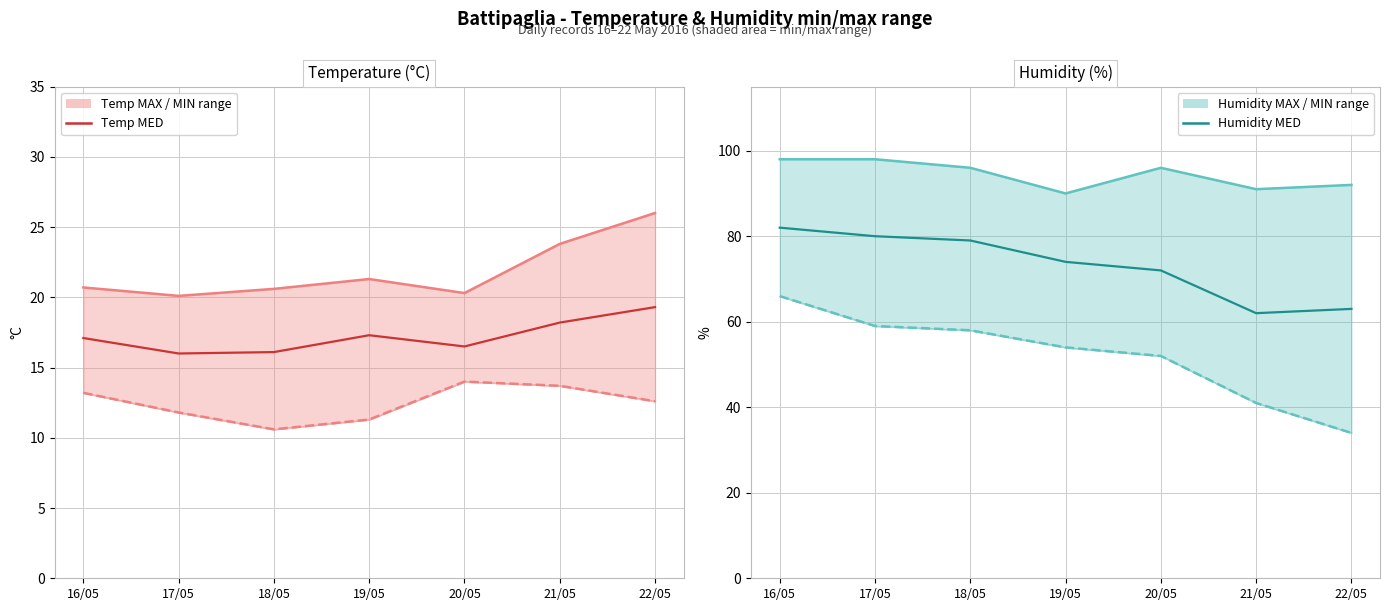

What is the difference between the highest and lowest values at 21/05?

43.8